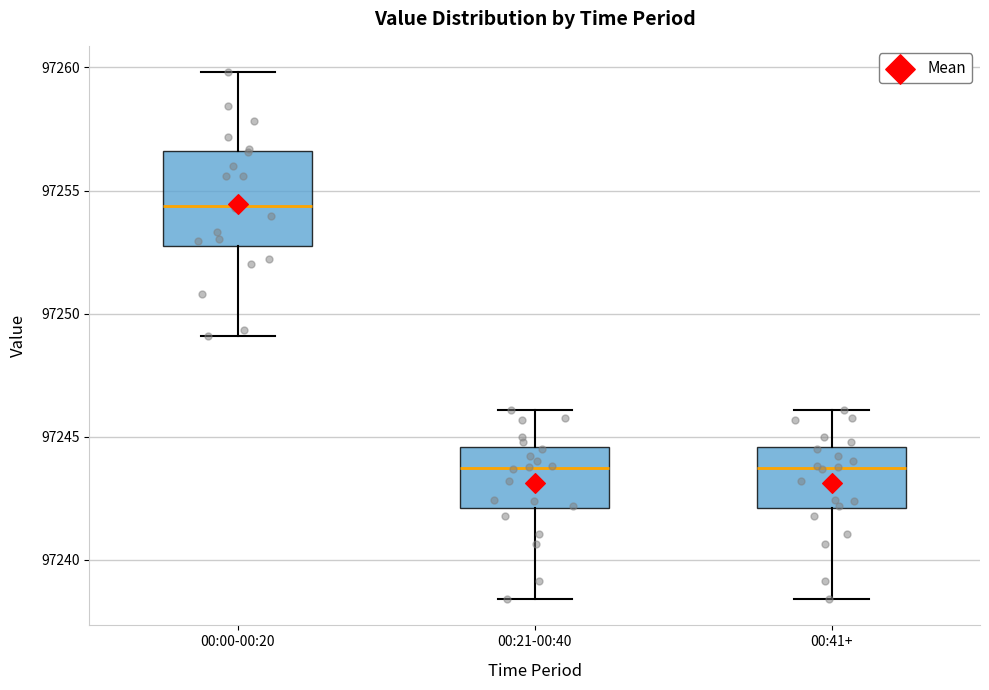

Reading left to right, read every box against the y-axis: the position of its median line, the range the box covers, and the ends of its whiskers. The values are not printed on the chart, so give them approximately, as read against the axis.

00:00-00:20: median 97254.5, box 97253.0 to 97256.5, whiskers 97249.0 to 97260.0
00:21-00:40: median 97243.5, box 97242.0 to 97244.5, whiskers 97238.5 to 97246.0
00:41+: median 97243.5, box 97242.0 to 97244.5, whiskers 97238.5 to 97246.0